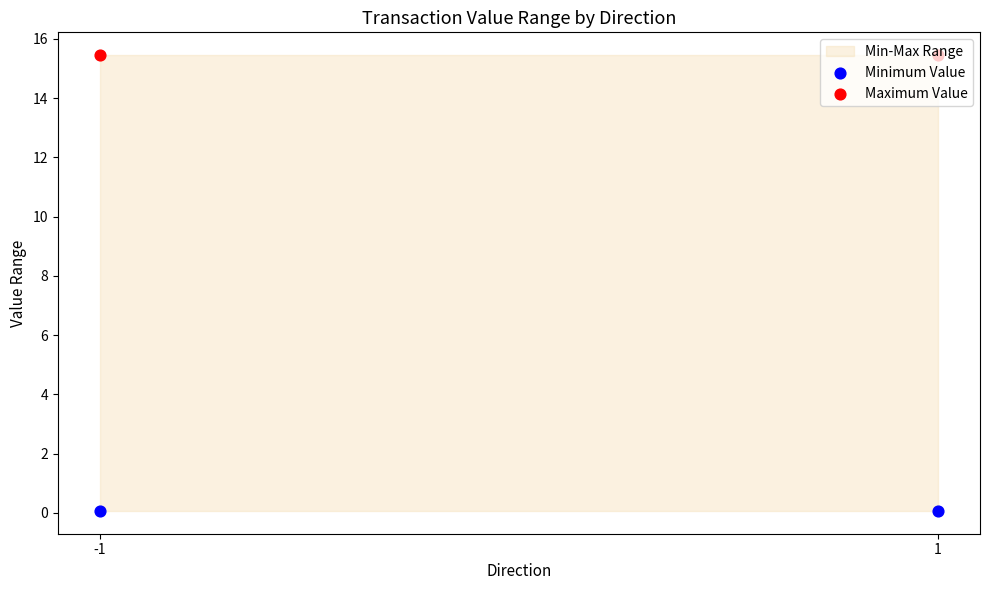

Which series has the widest spread of Y values?

Minimum Value